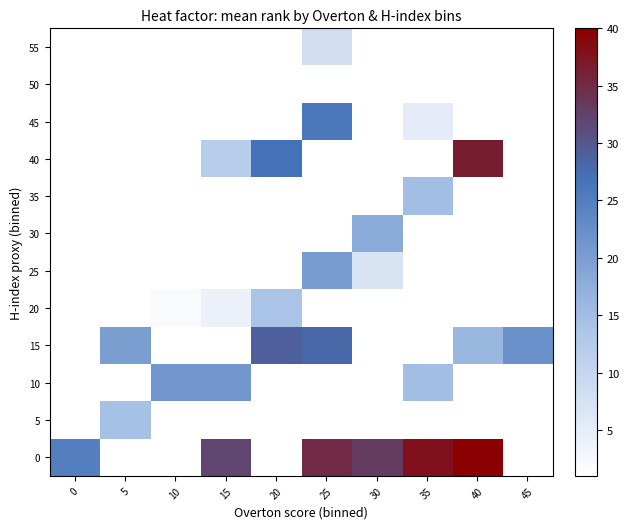

How many series are shown in this chart?

12